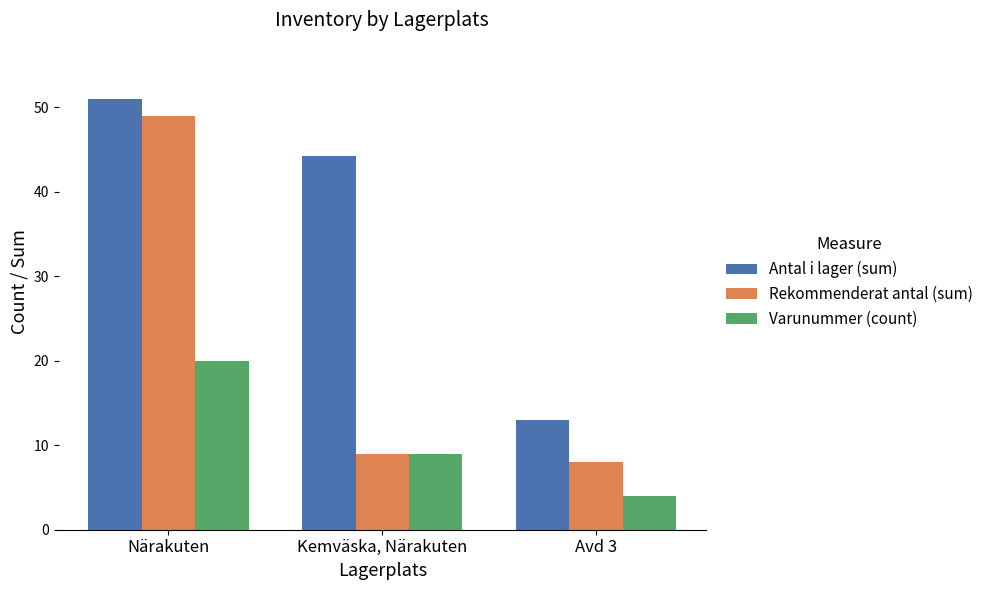

How many series are shown in this chart?

3